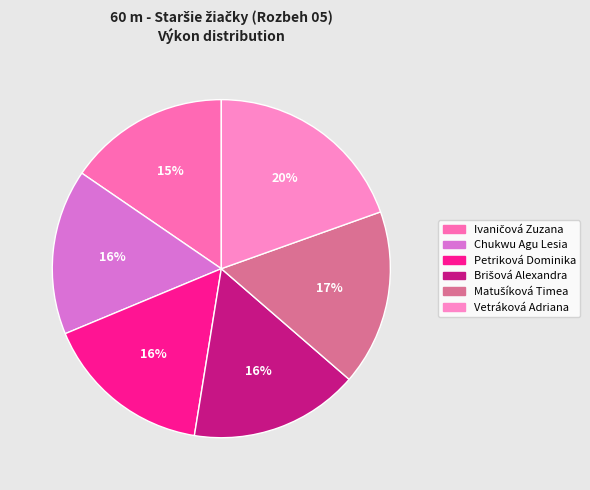

How many segments does this pie chart have?

6